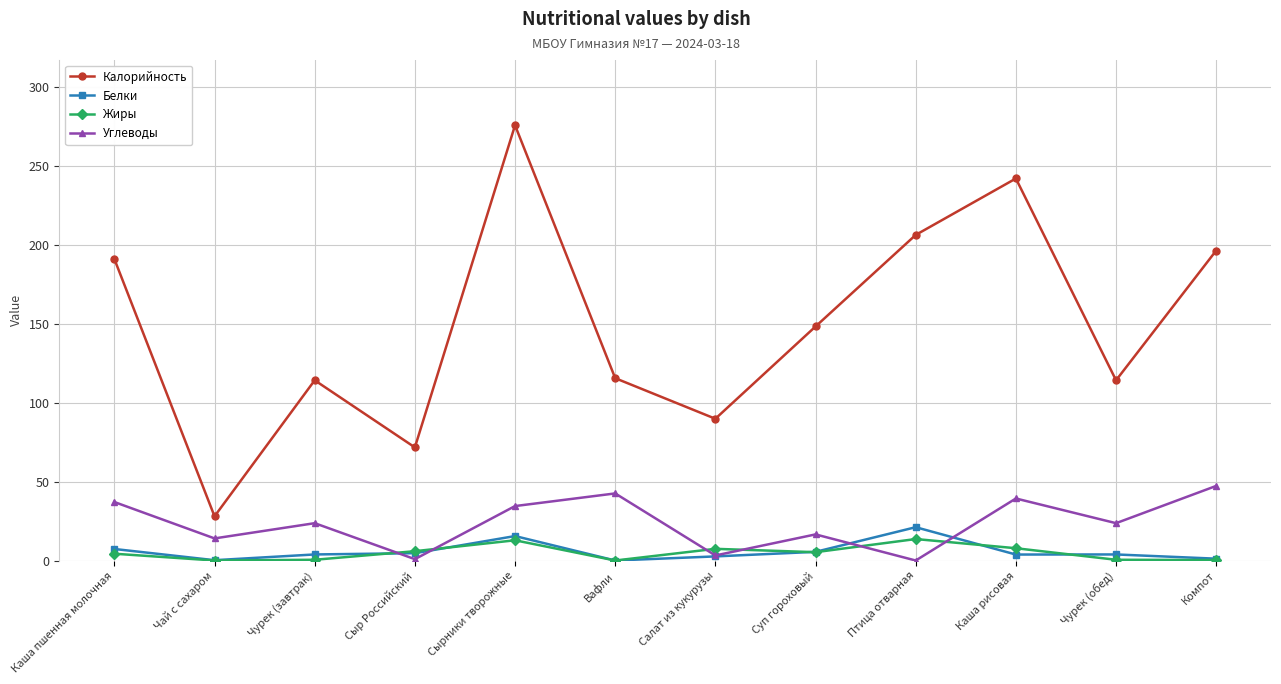

What is the sum of all Калорийность values?

1792.9